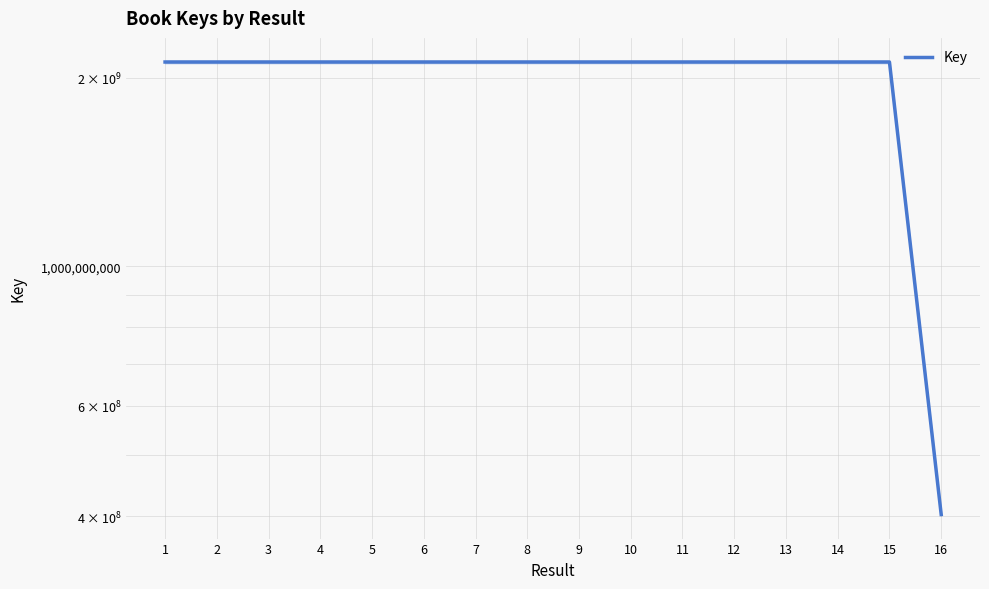

What is the value of the 10th point from the left?

2117886150